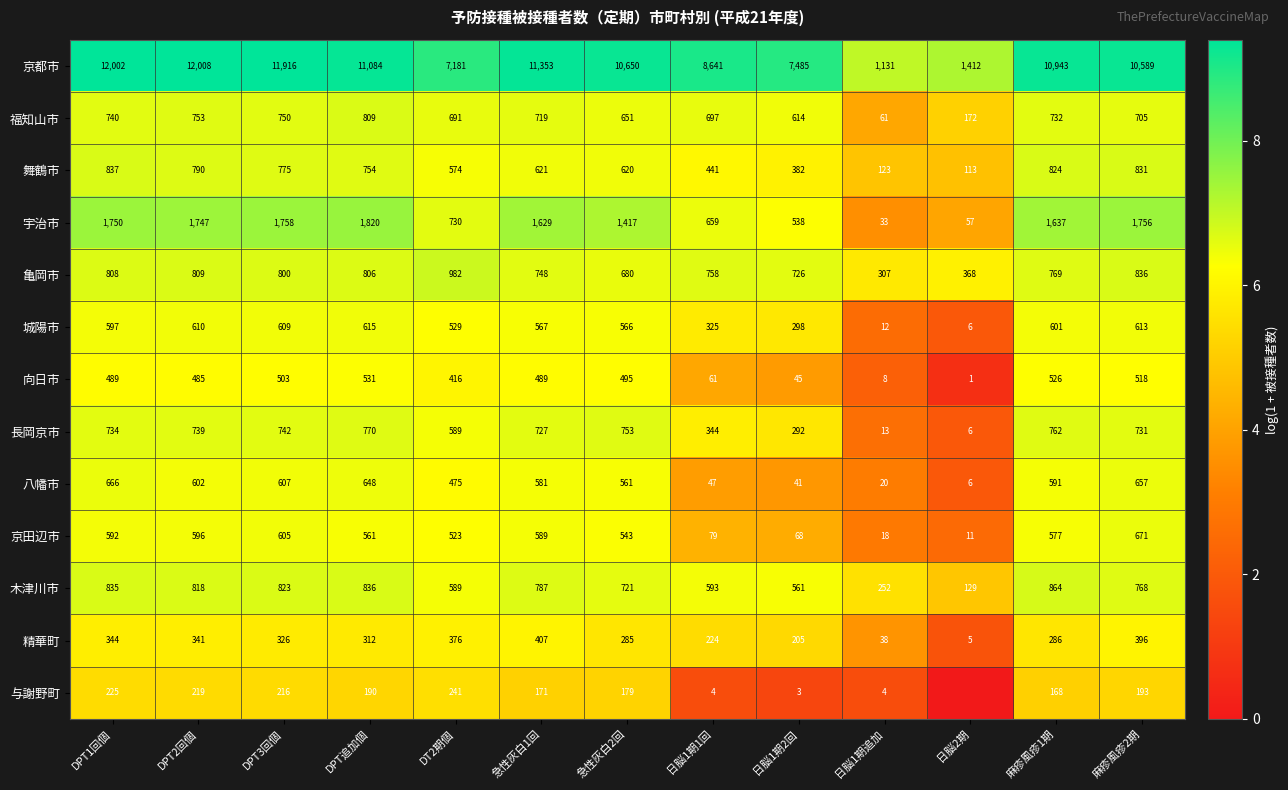

What is the approximate value of 木津川市 at DPT追加個?

836